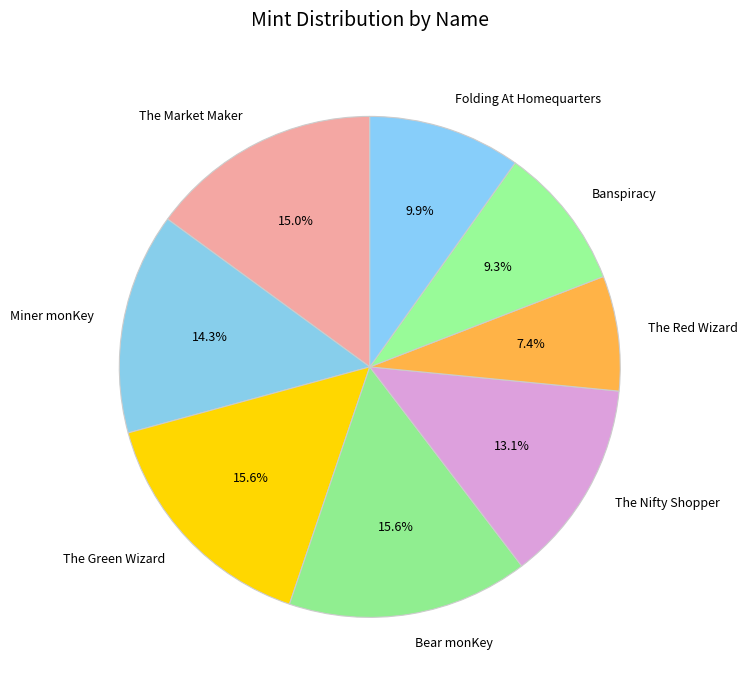

Which has a higher value, The Red Wizard or The Market Maker?

The Market Maker